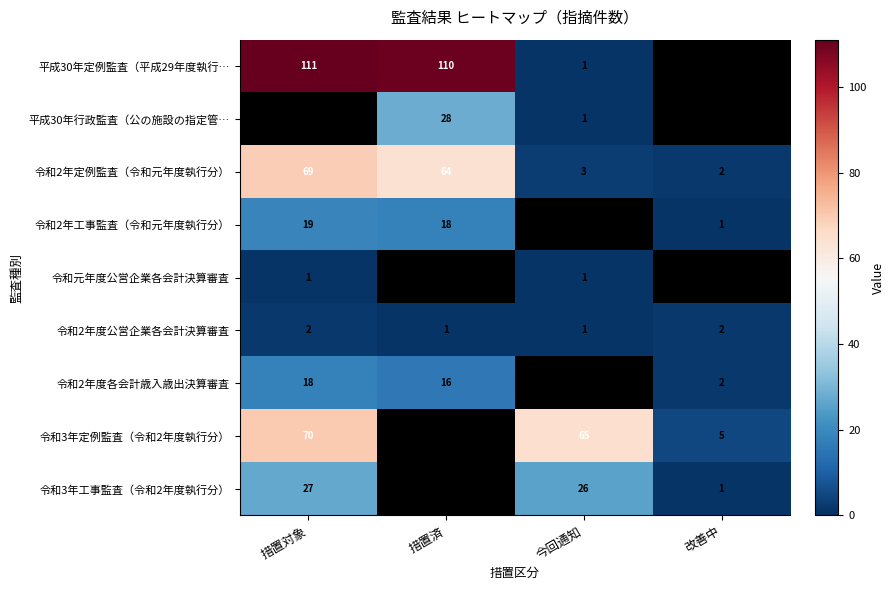

What is the difference between the 令和2年工事監査（令和元年度執行分） values at 措置済 and 改善中?

17